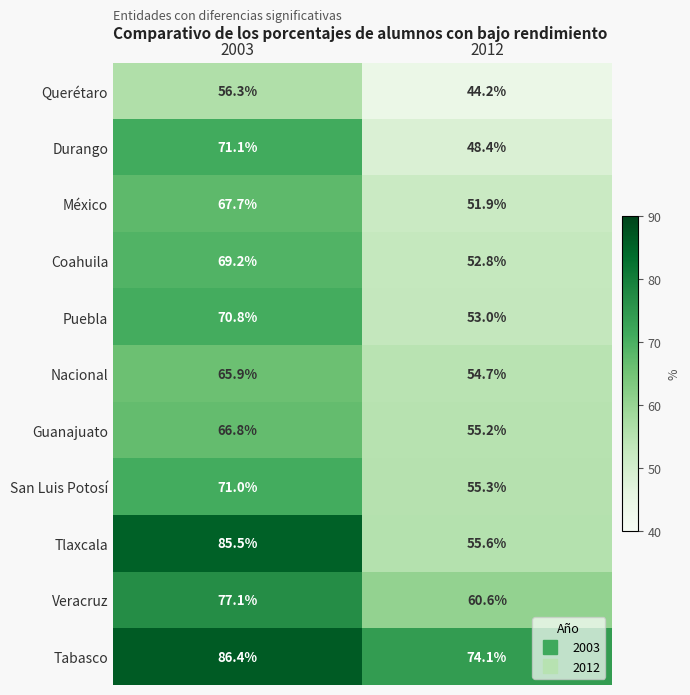

At how many categories does at least one series exceed 83?

1